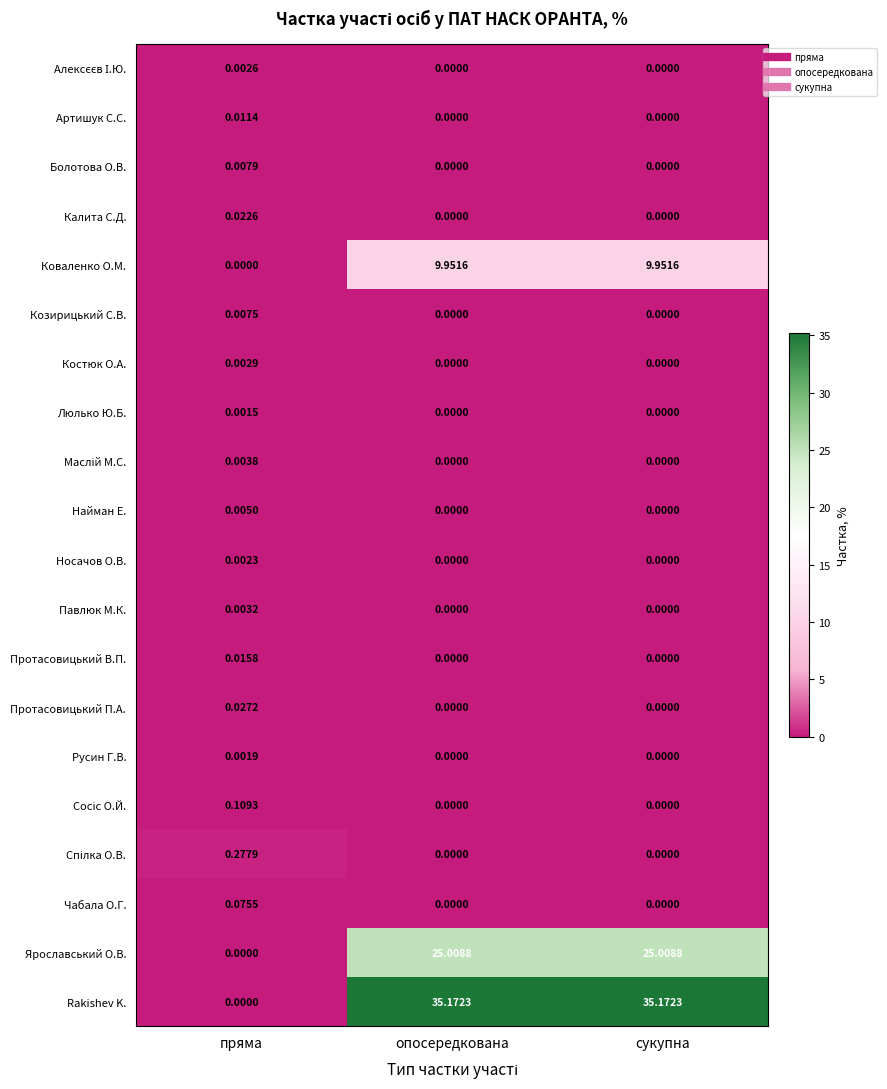

Which category has the lowest value in the Ярославський О.В. series?

пряма